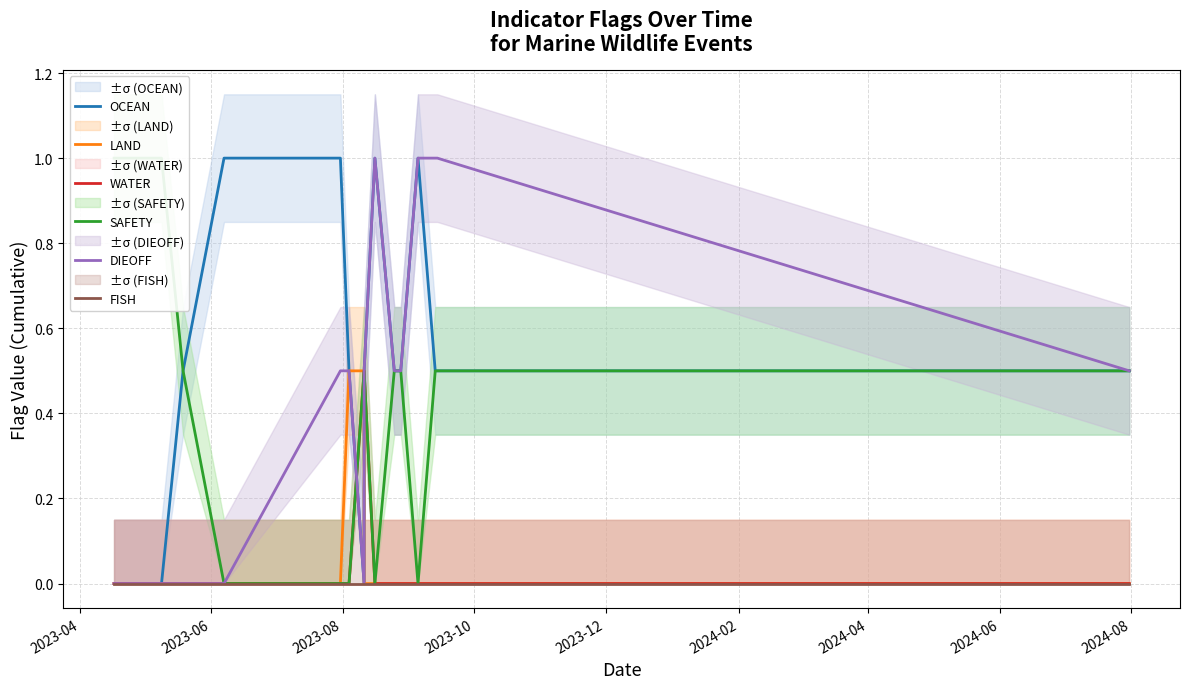

What are all the series names shown in the legend?

OCEAN, LAND, WATER, SAFETY, DIEOFF, FISH